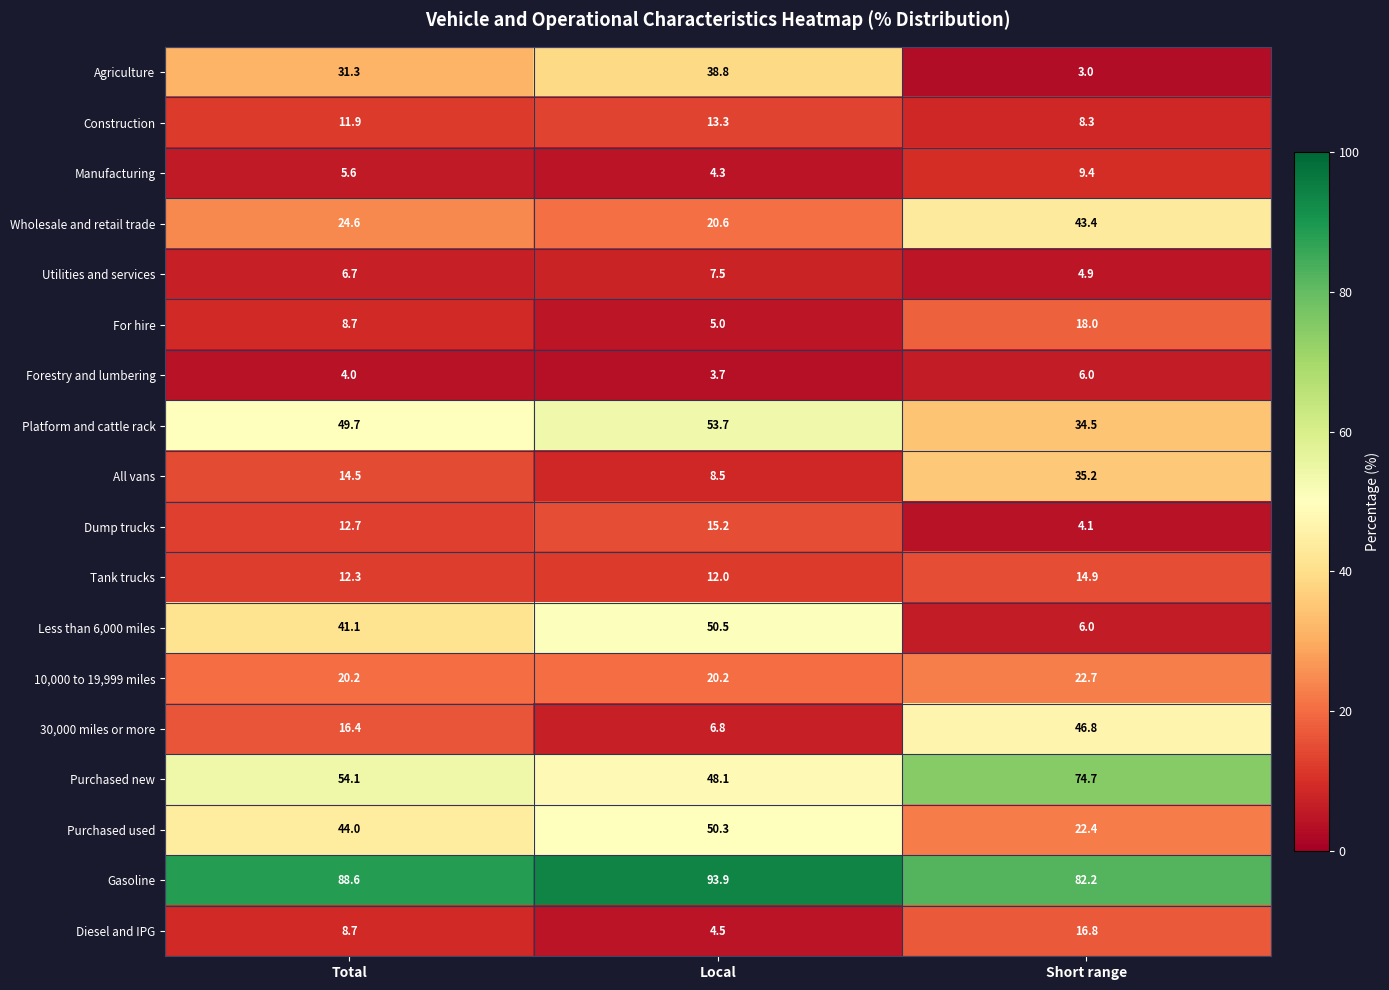

What is the difference between the maximum and minimum values in the Utilities and services series?

2.6